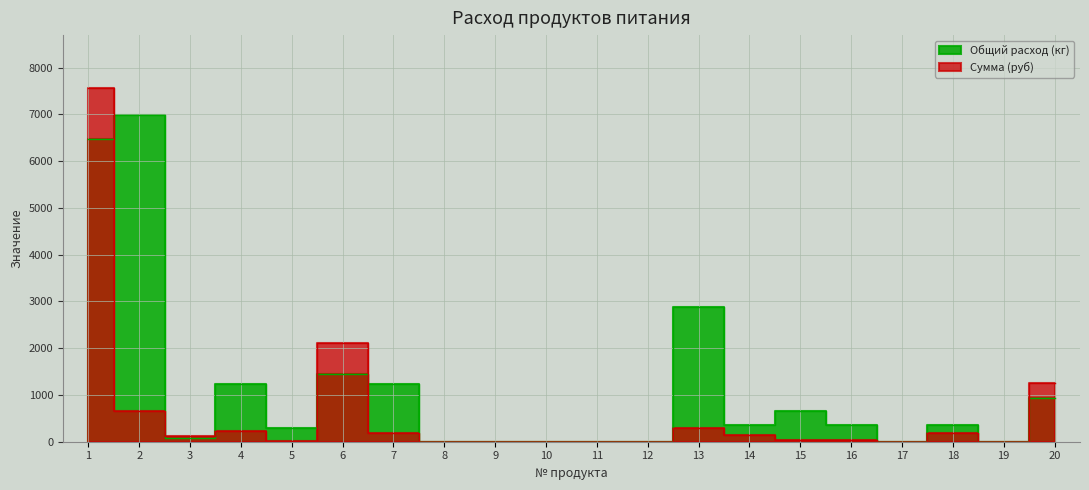

The Общий расход (кг) series shows 3136.6 at 17. True or false?

False